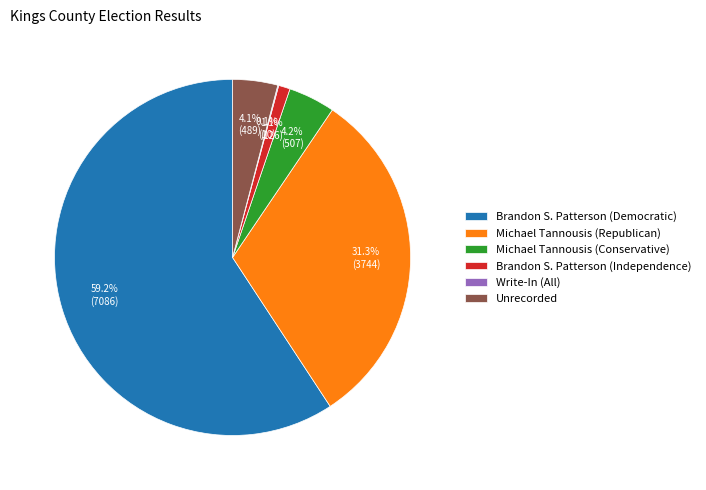

Is there any slice that represents more than half of the pie?

Yes